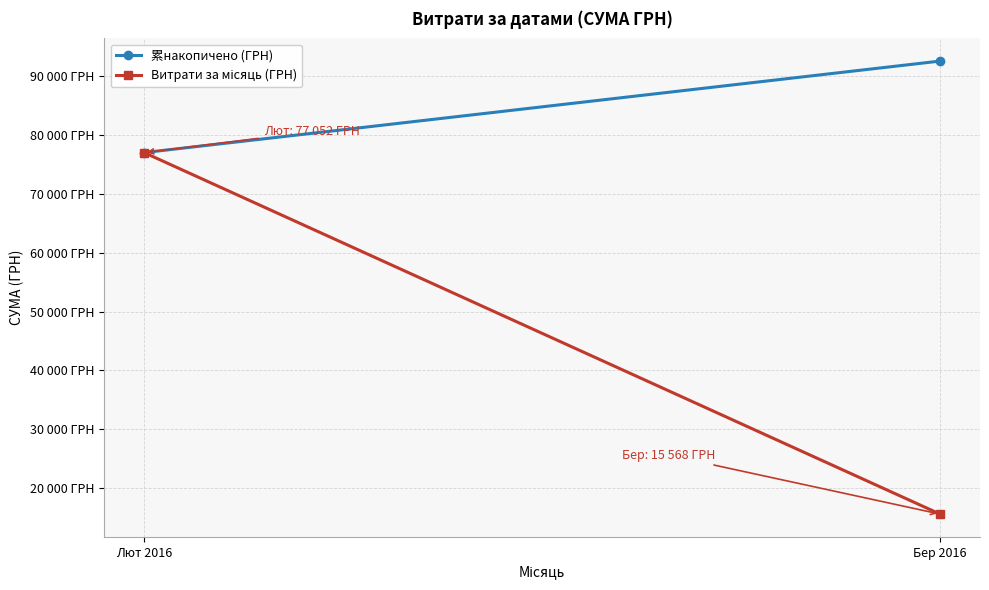

Which series has the largest range (max minus min)?

Витрати за місяць (ГРН)